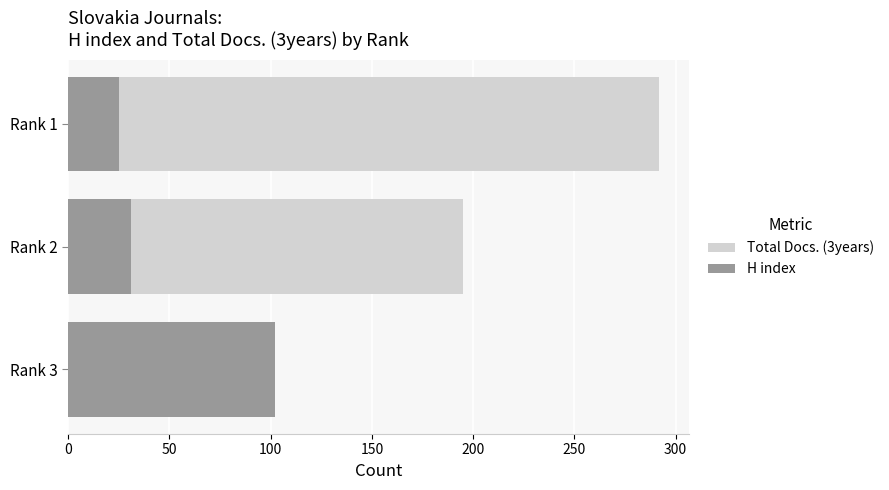

What is the difference between the maximum and minimum values in the H index series?

77